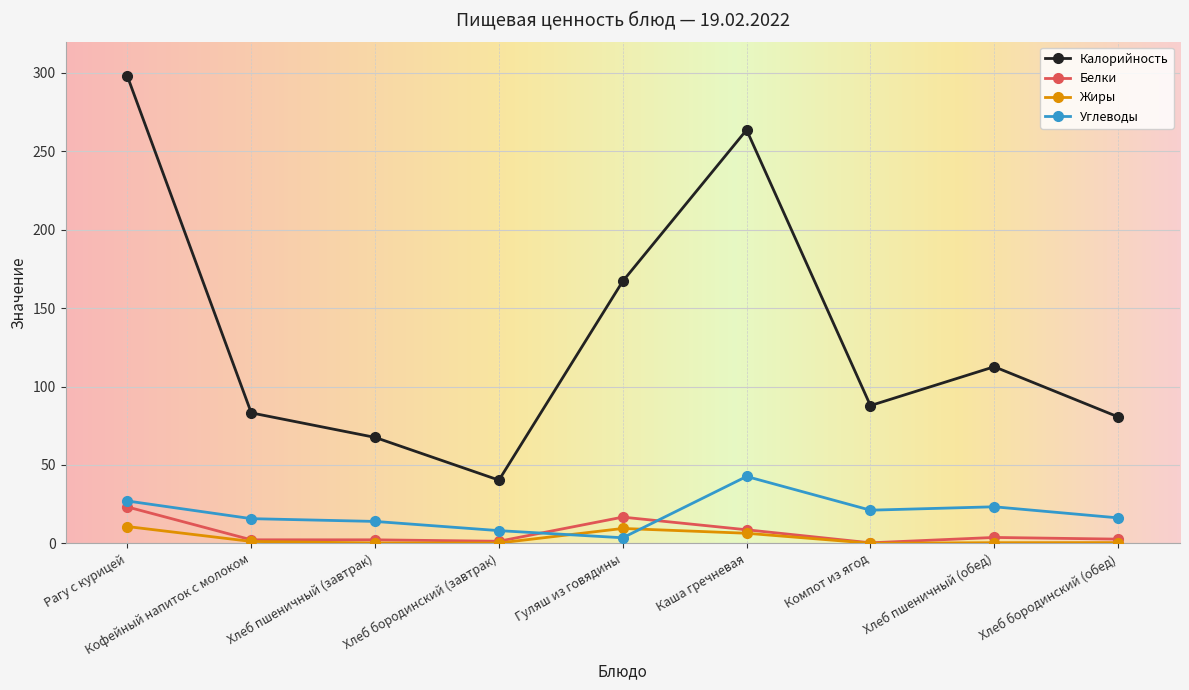

The Белки series shows 0.4 at Компот из ягод. True or false?

True